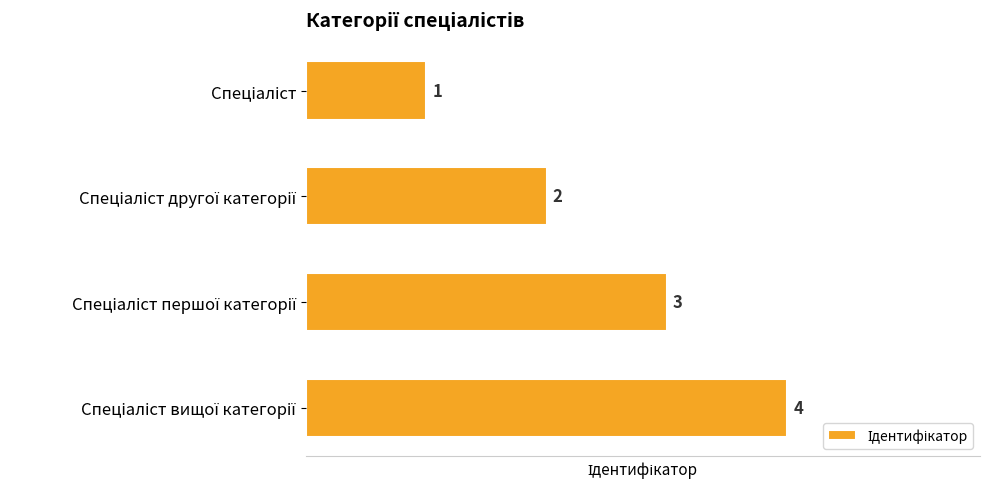

How many values are between 2 and 4?

3